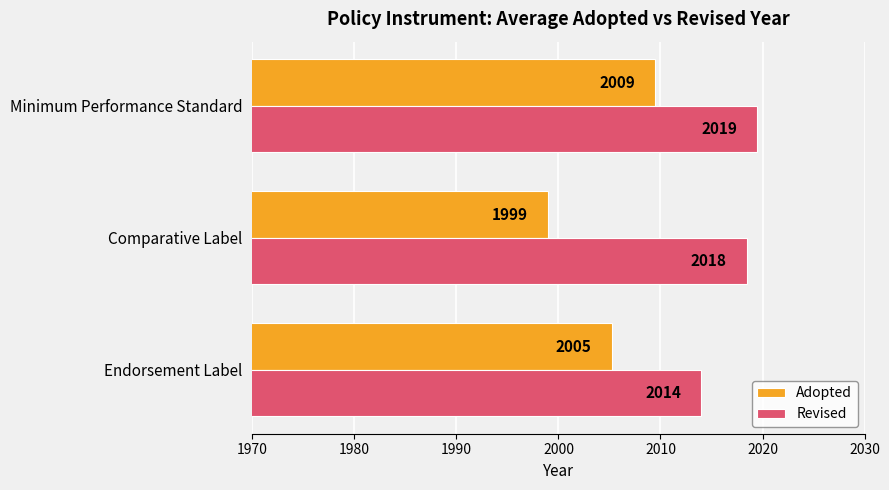

What is the difference between the maximum and minimum values in the Revised series?

5.5